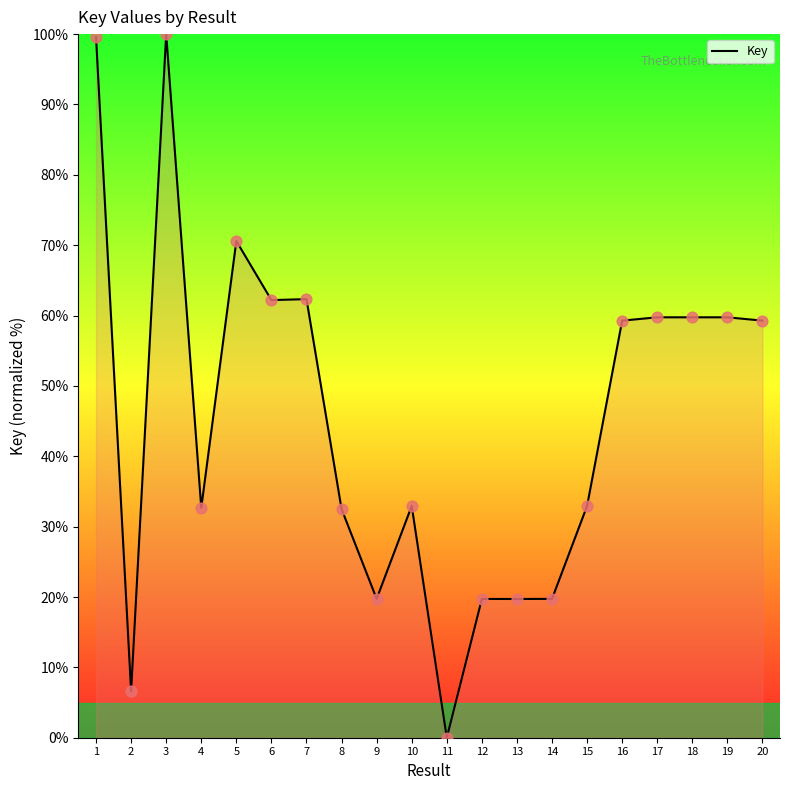

Approximately how many times larger is the value at 16 compared to 2?

9.0